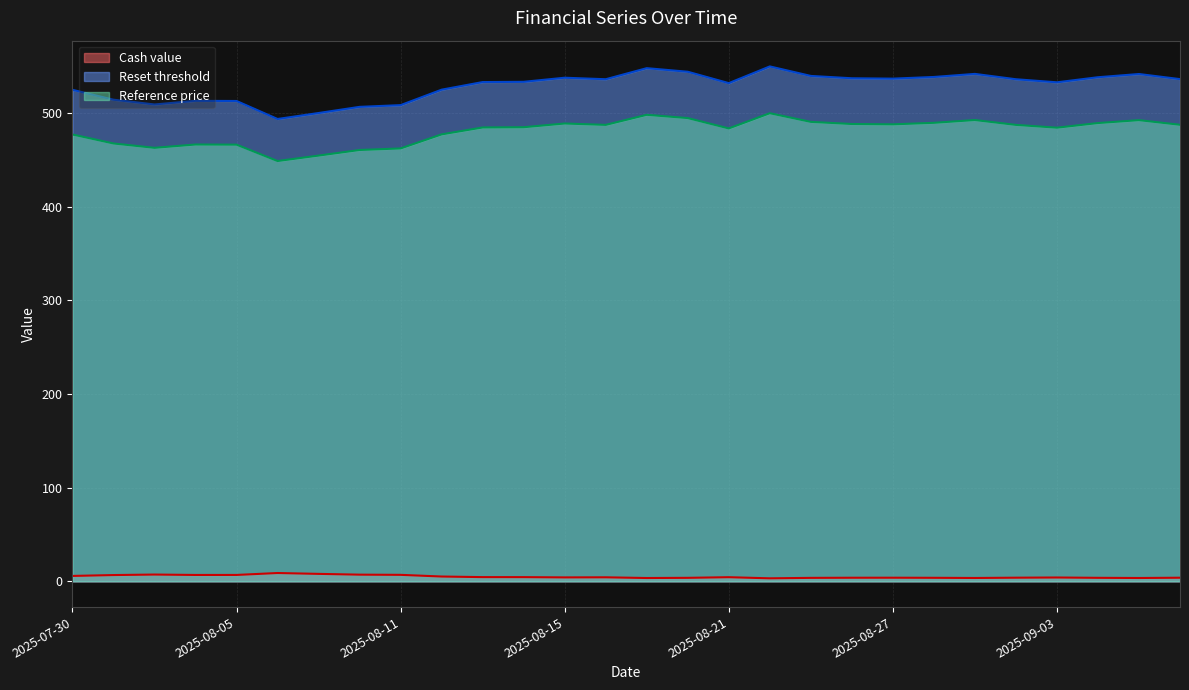

Does the chart have visible grid lines?

Yes